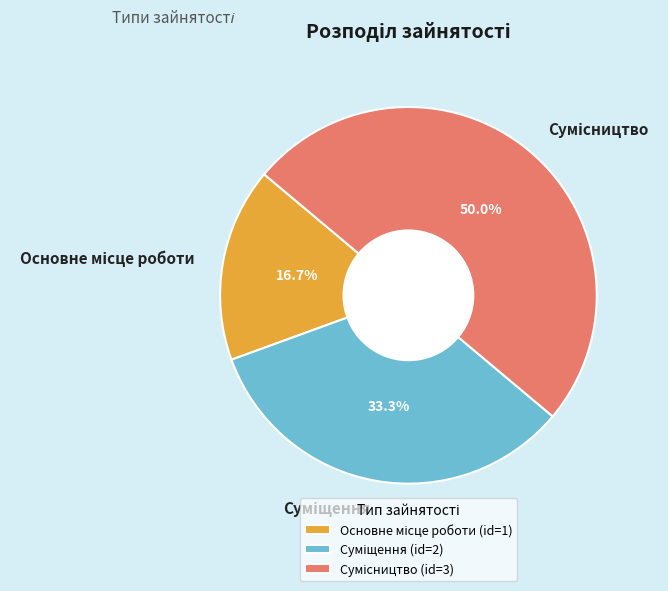

Rank the categories by value from highest to lowest.

Сумісництво, Суміщення, Основне місце роботи